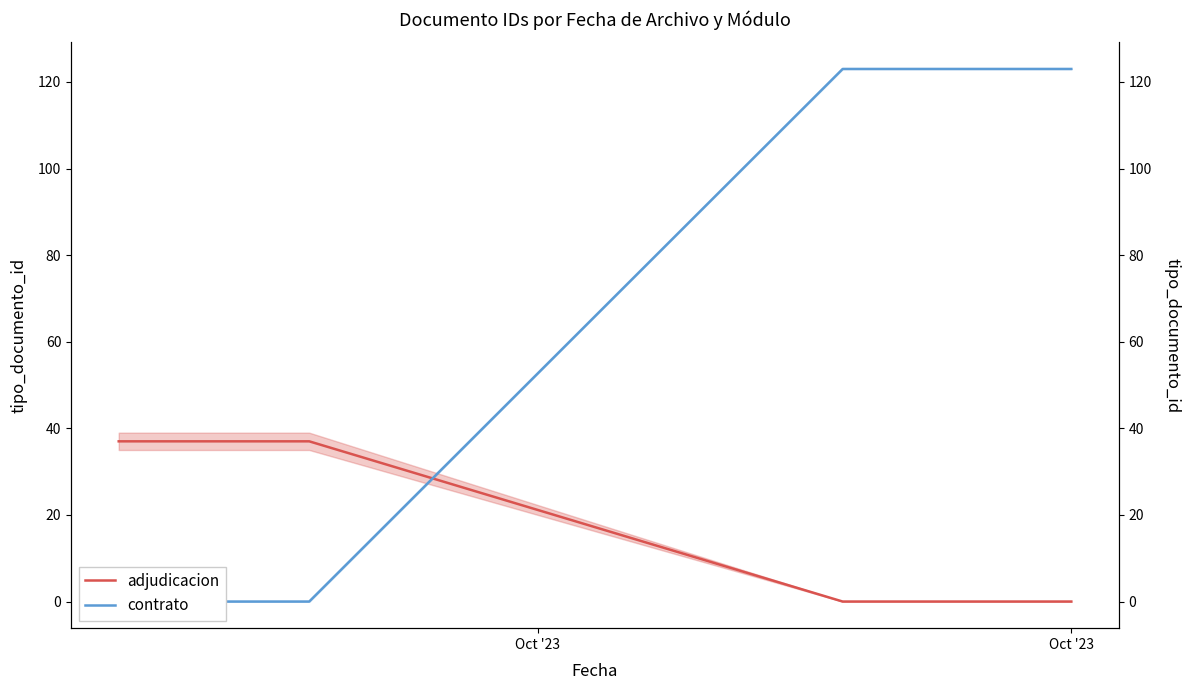

What are all the series names shown in the legend?

adjudicacion, contrato